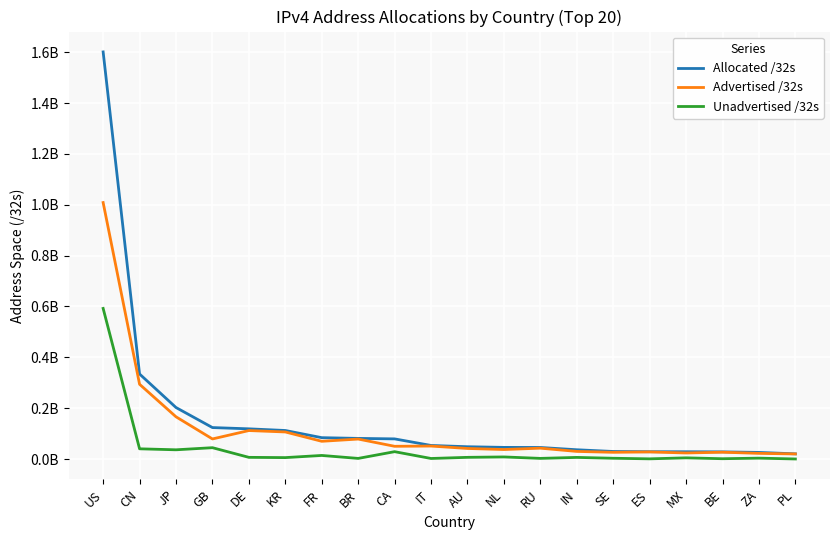

The Unadvertised /32s series shows 23201093 at JP. True or false?

False